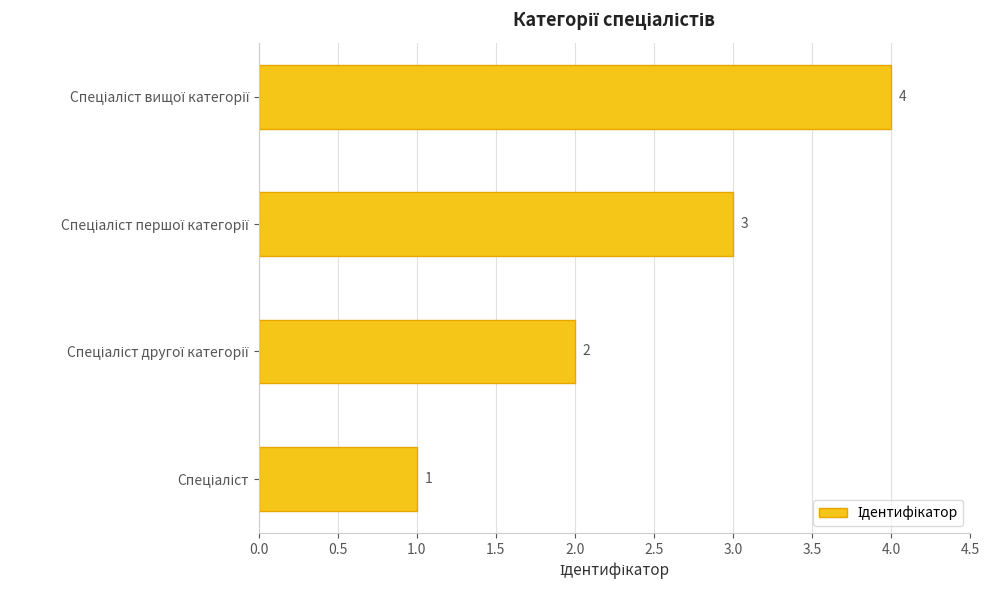

What is the sum of all values?

10